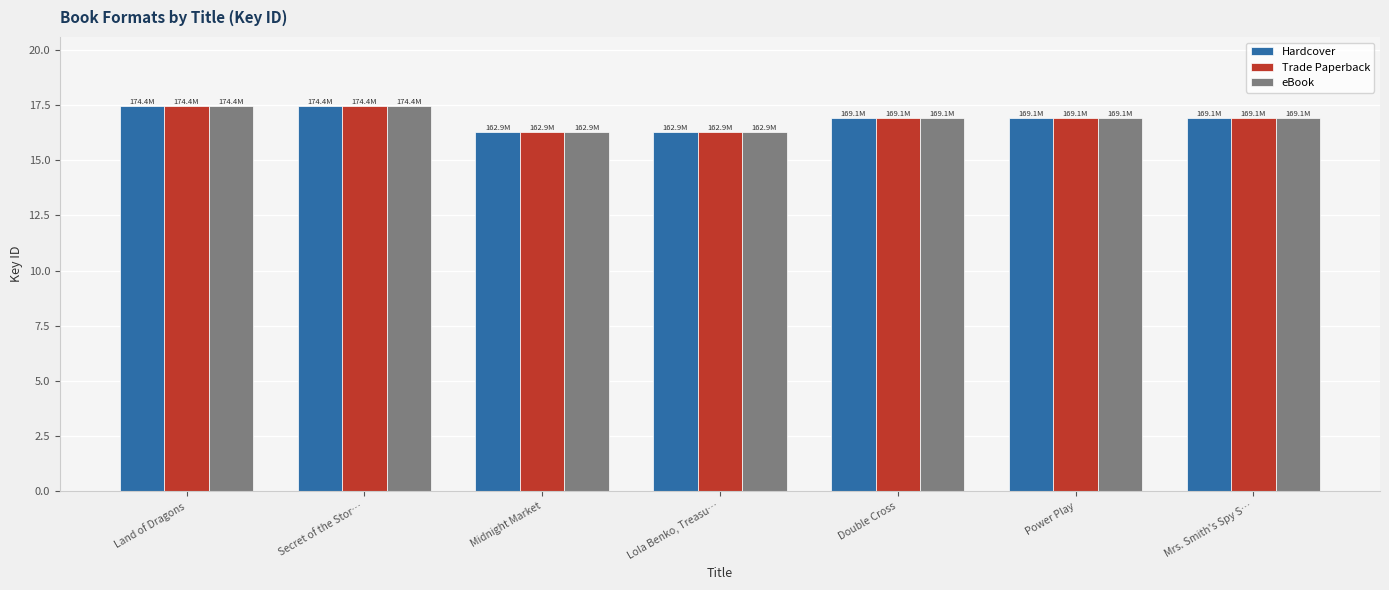

Are the bars horizontal?

No